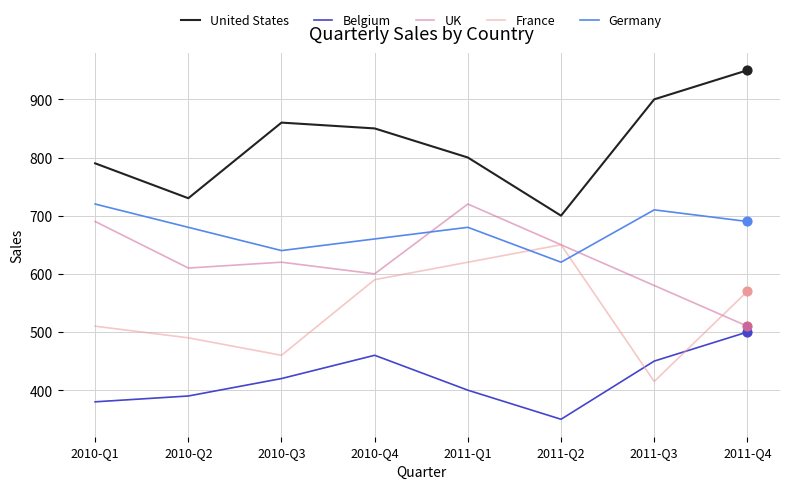

Which series has the largest total across all categories?

United States